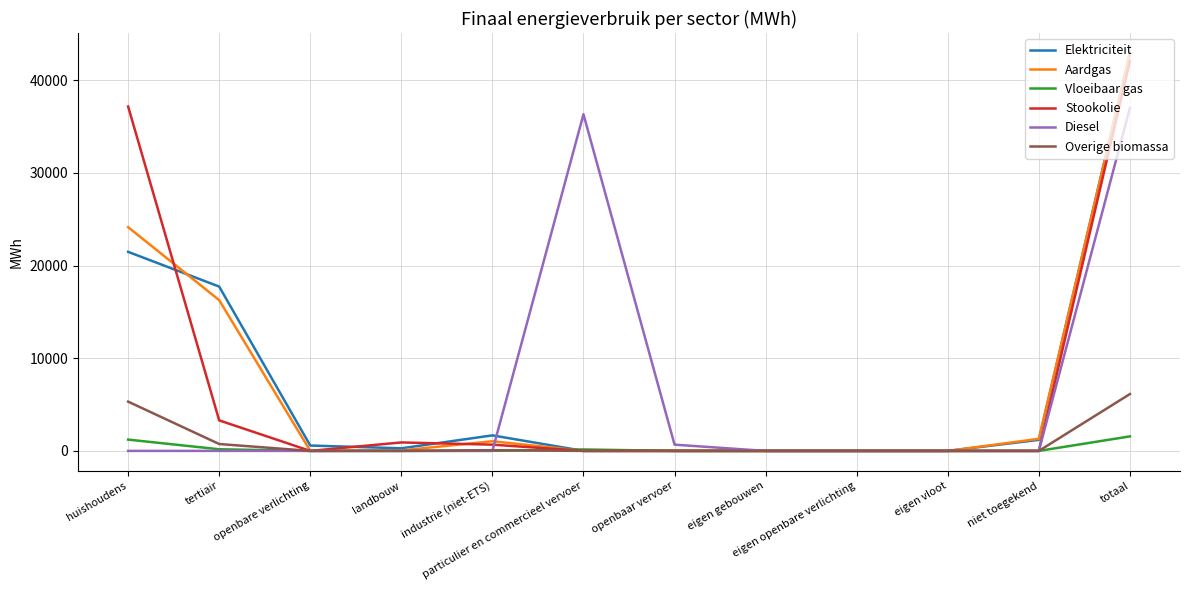

At which category is the sum across all series the highest?

totaal